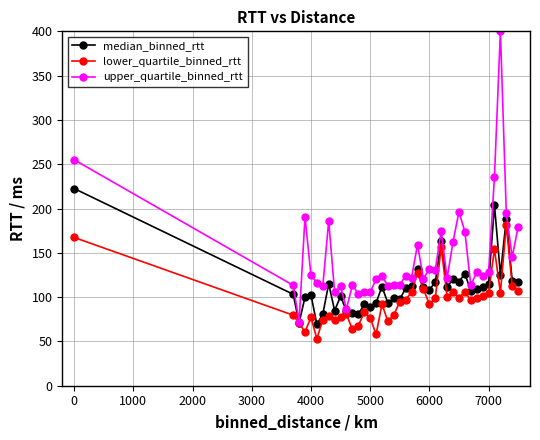

Which series has the widest spread of values?

upper_quartile_binned_rtt